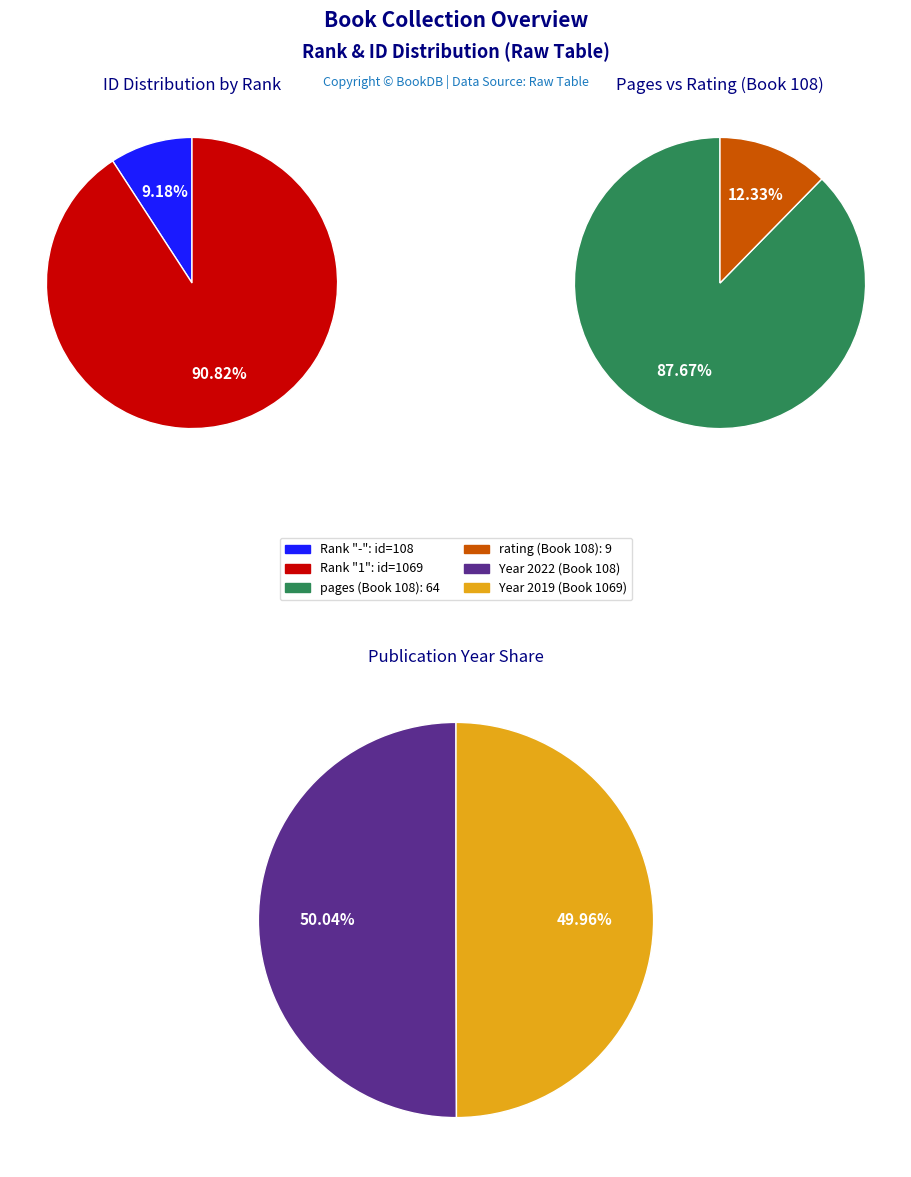

How many segments does this pie chart have?

2